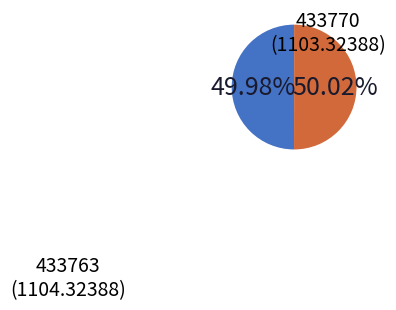

Is there a majority slice in this chart?

Yes